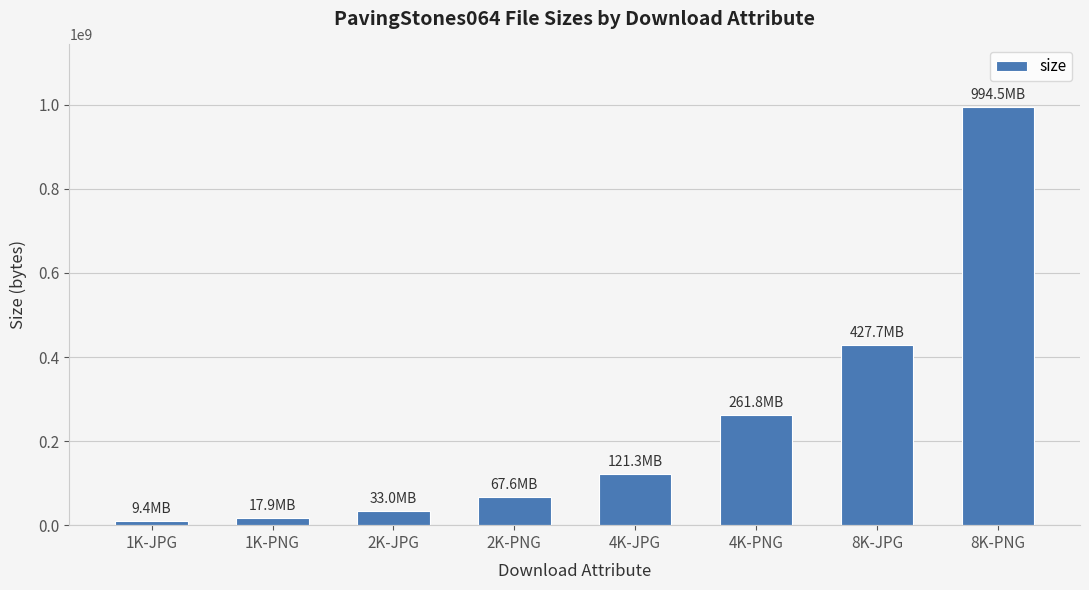

What is the difference between the second highest and second lowest values?

409777691